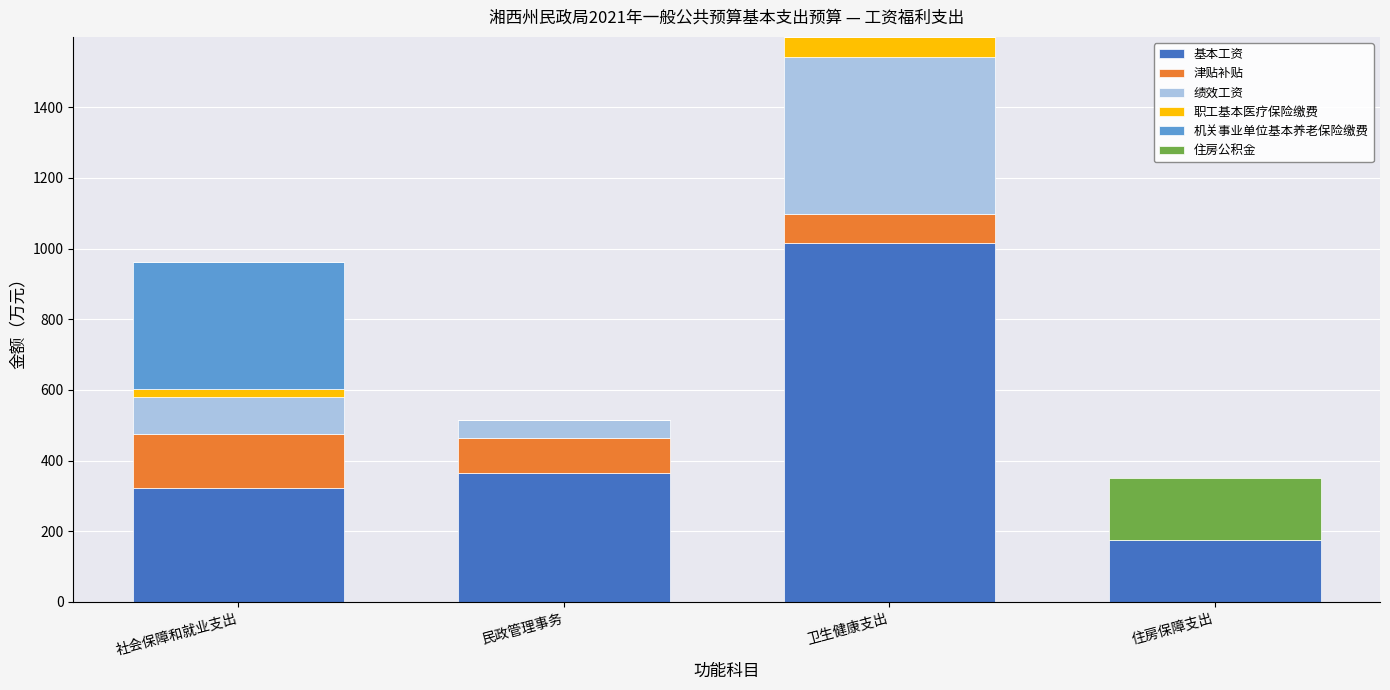

The value of 基本工资 at 卫生健康支出 is 311.6. True or false?

False